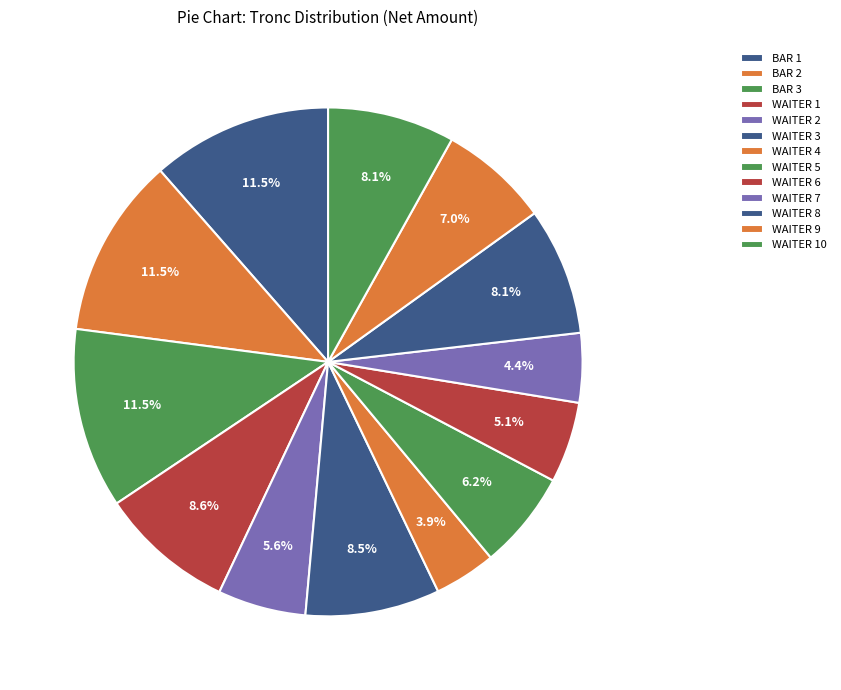

To the nearest percent, what percentage of the pie is WAITER 4?

4%